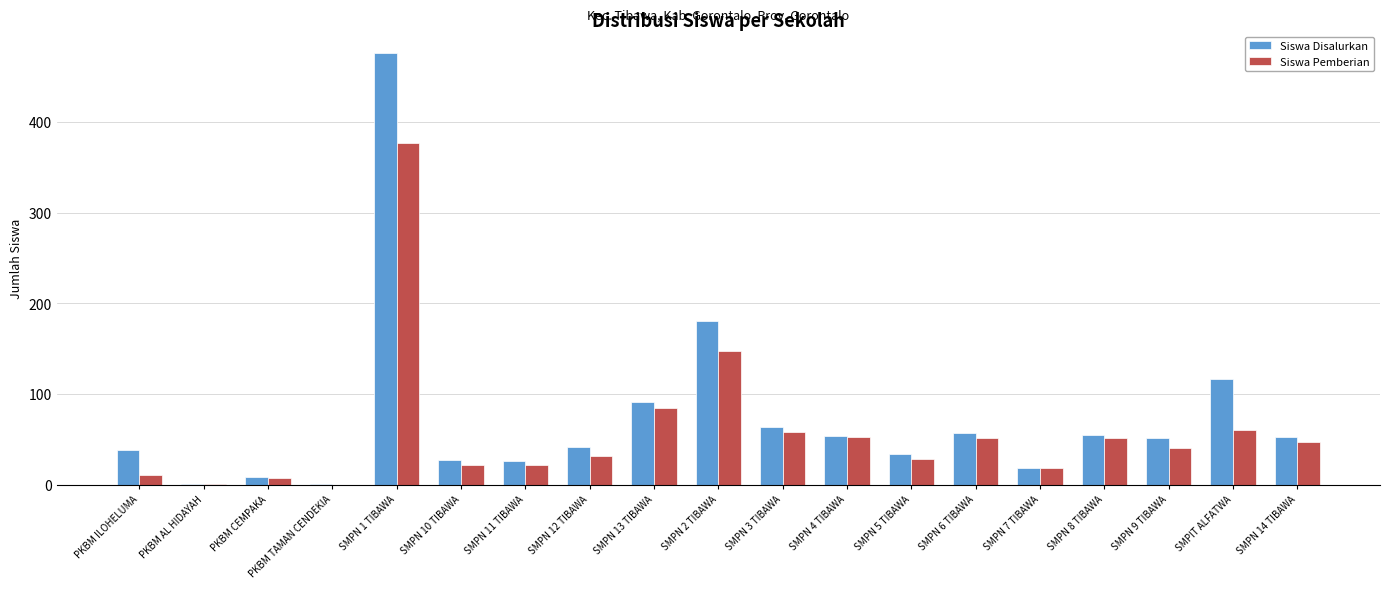

Where is Siswa Disalurkan nearest to the value 238?

SMPN 2 TIBAWA